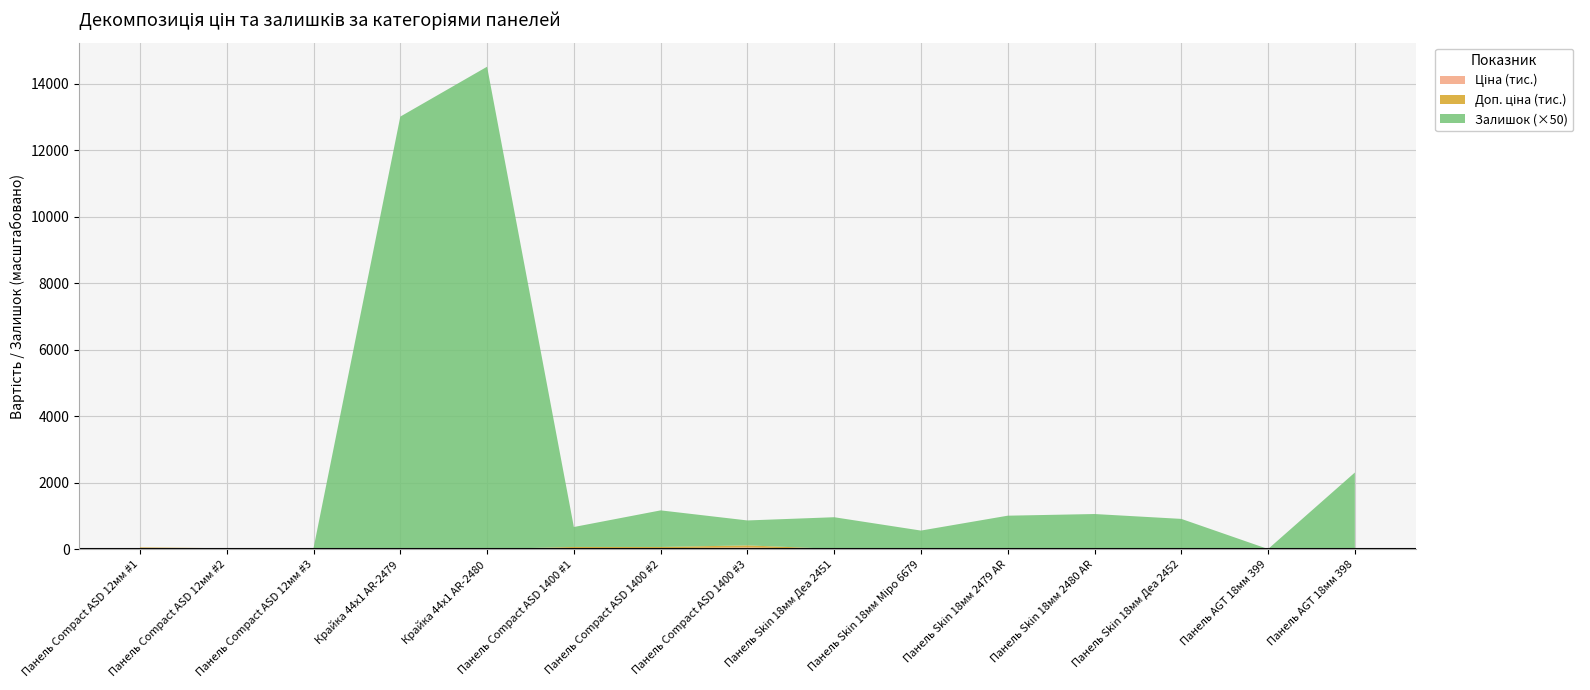

At which category is the sum across all series the highest?

Крайка 44x1 AR-2480